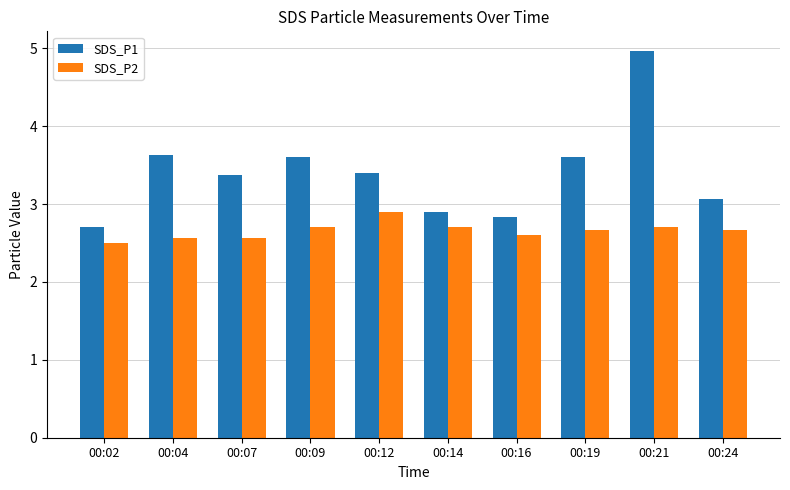

How many groups of bars are there?

10